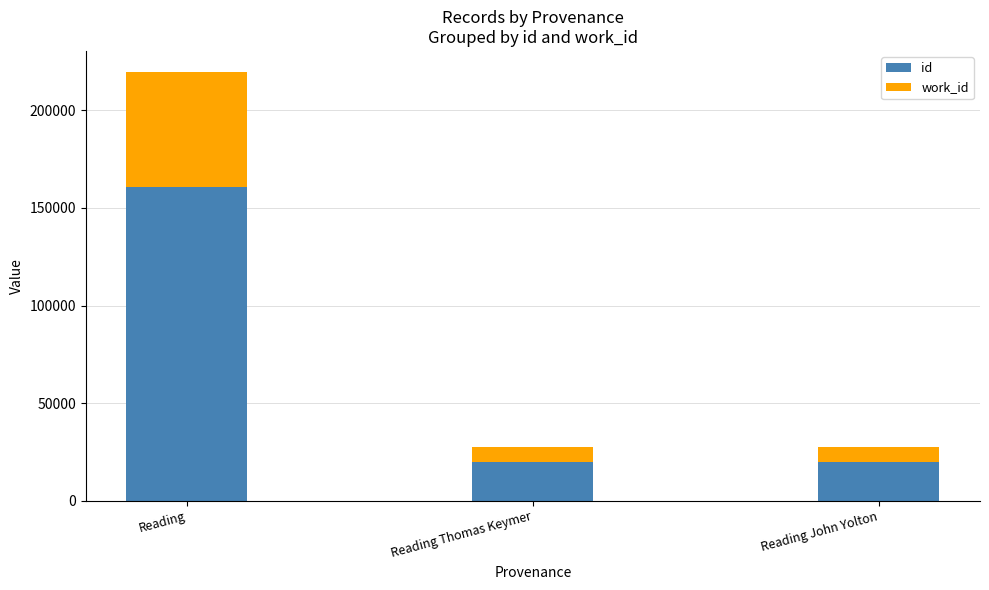

What value does the id series have at Reading Thomas Keymer?

19957